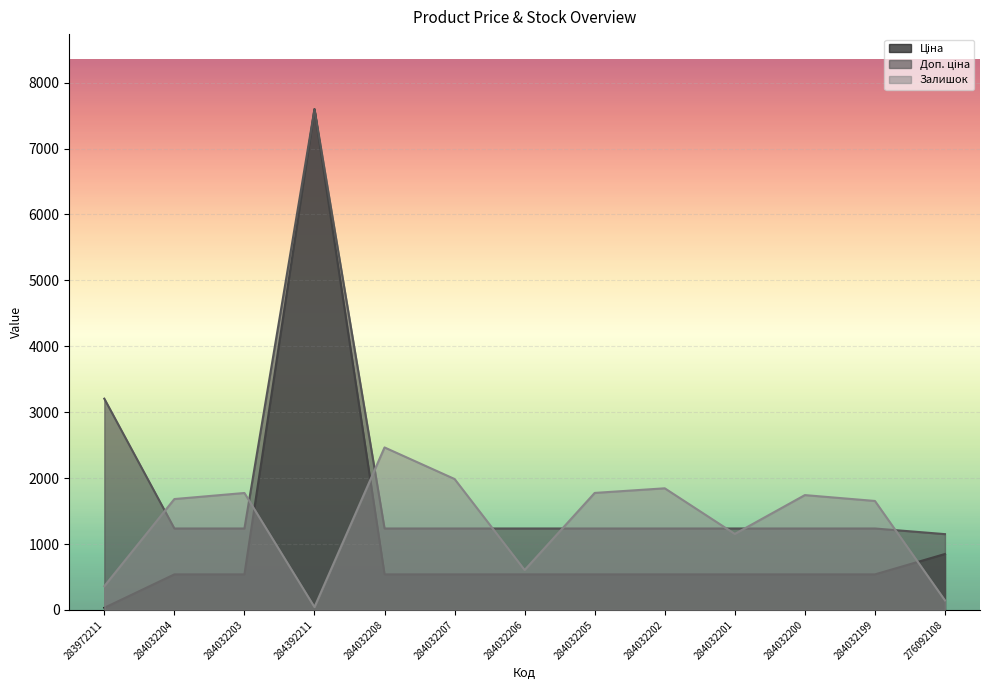

Reading right to left, list all the values displayed in this chart.

Ціна: 848.4	539.0	539.0	539.0	539.0	539.0	539.0	539.0	539.0	7596.5	539.0	539.0	32.0
Доп. ціна: 1149.7	1235.4	1235.4	1235.4	1235.4	1235.4	1235.4	1235.4	1235.4	7596.5	1235.4	1235.4	3205.0
Залишок: 144.0	1653.0	1742.0	1153.0	1845.0	1775.0	605.0	1986.0	2465.0	43.0	1774.0	1682.0	360.0